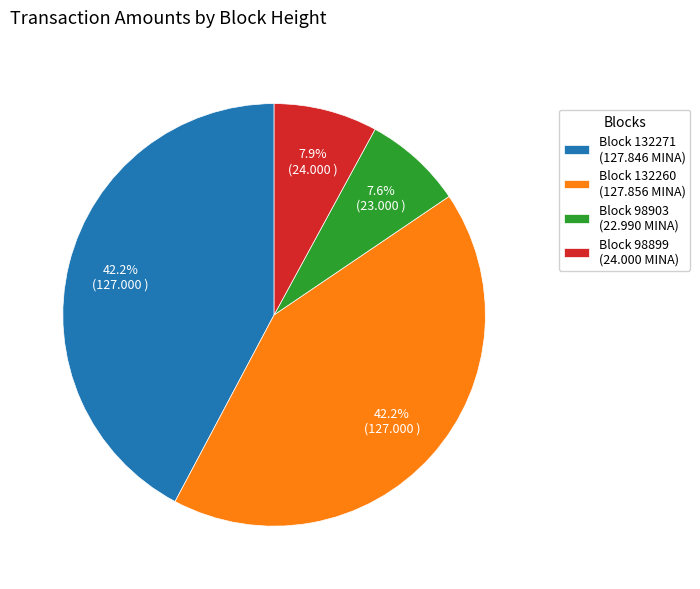

How many segments does this pie chart have?

4